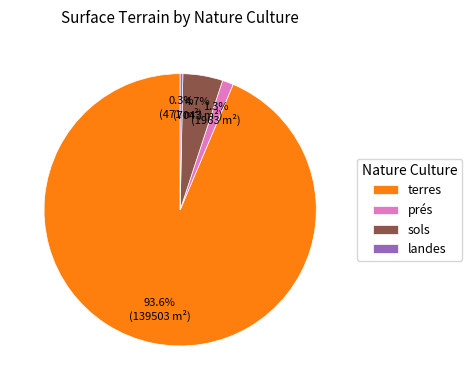

Approximately how many times larger is the value at prés compared to sols?

0.3